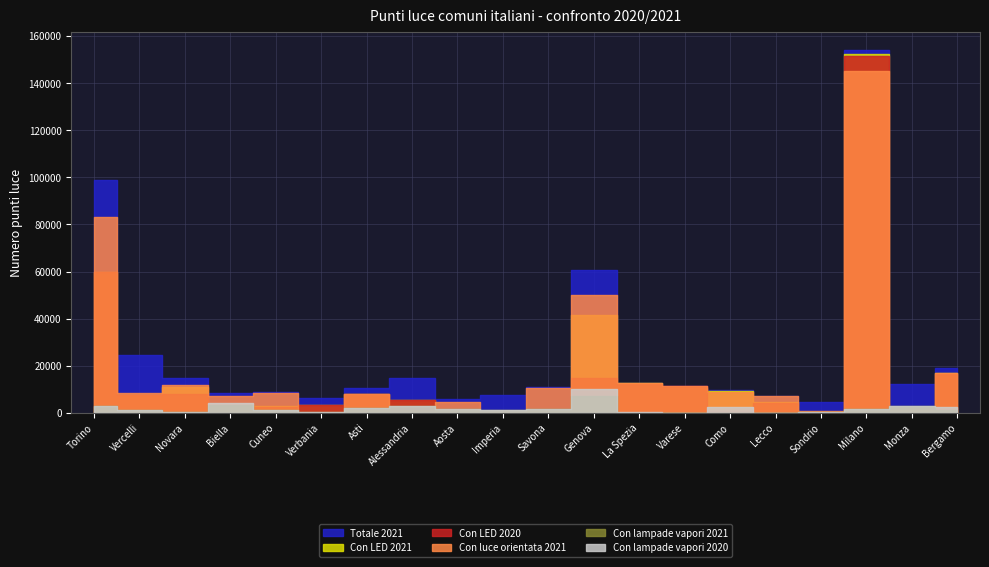

True or false: Con LED 2020 has a value of 1274 at Alessandria.

False